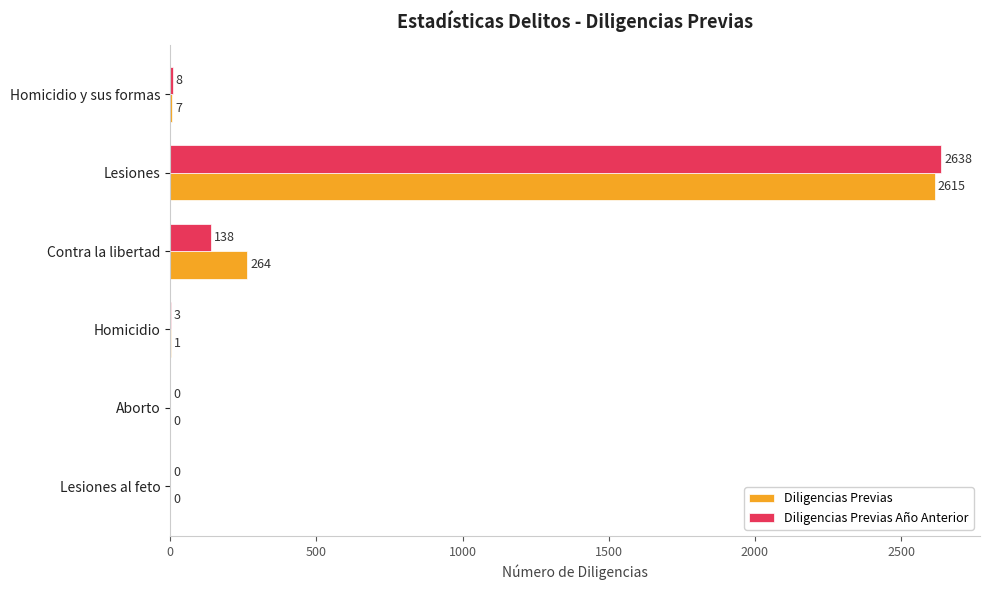

Between Lesiones and Homicidio, which series saw the biggest shift?

Diligencias Previas Año Anterior